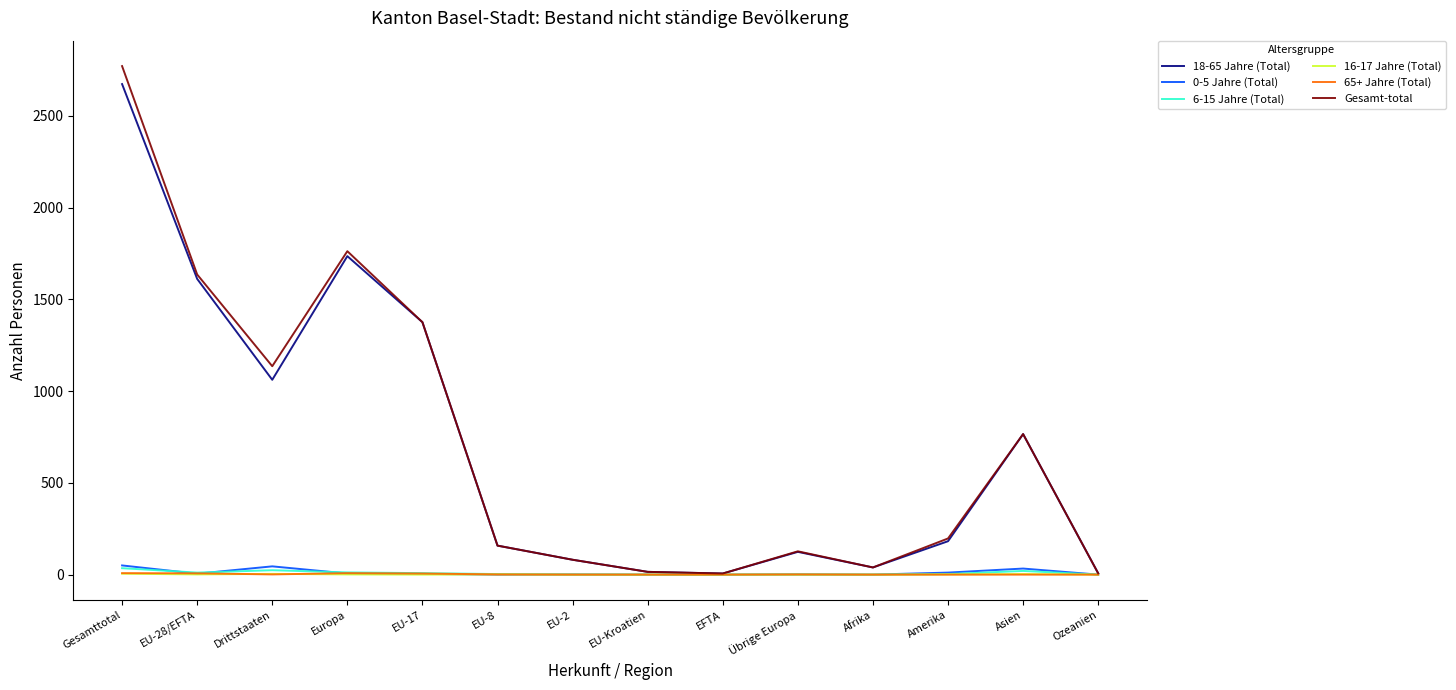

Is this an area chart (filled region under the line)?

No